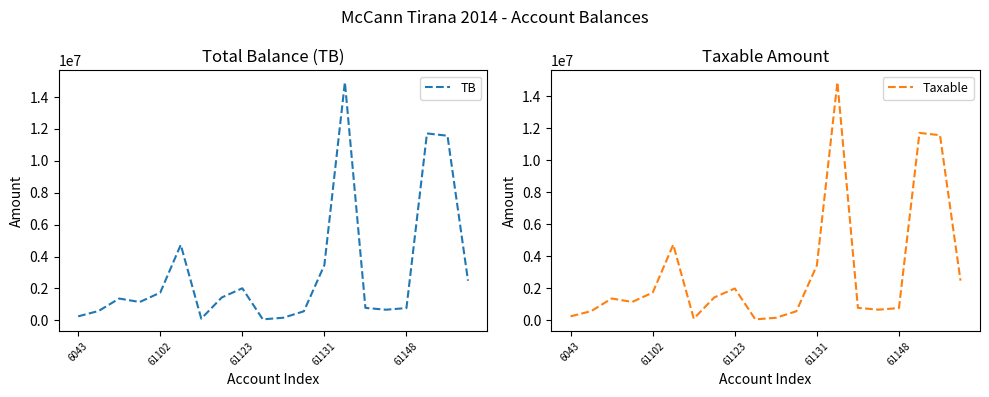

Count the number of categories in the chart.

20